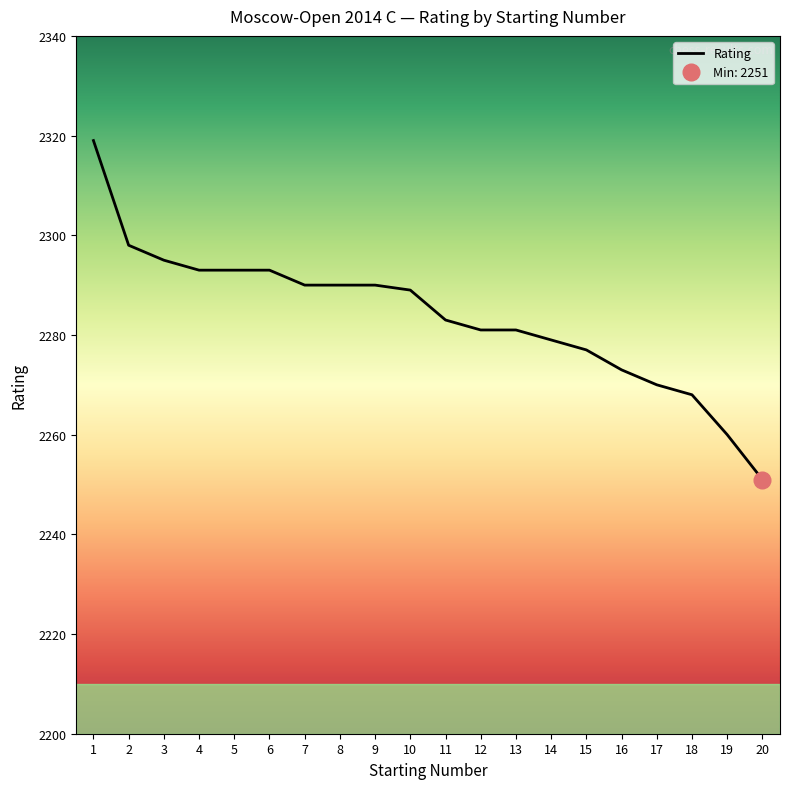

What is the value of the 17th point from the left?

2270